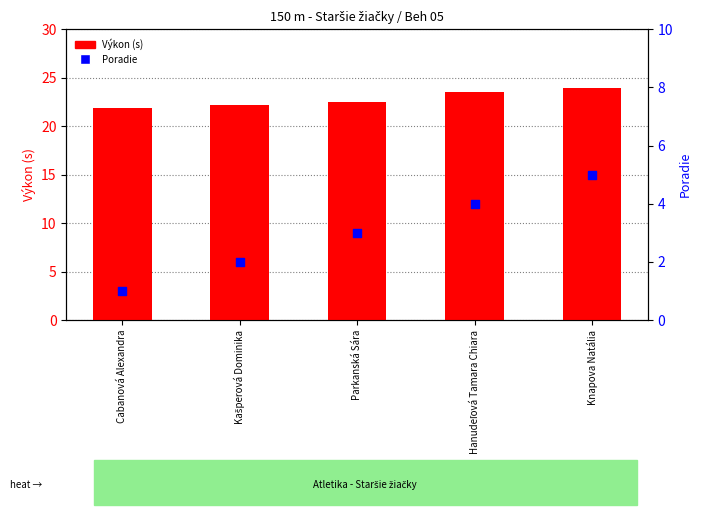

What is the total value across all series at Kašperová Dominika?

24.2